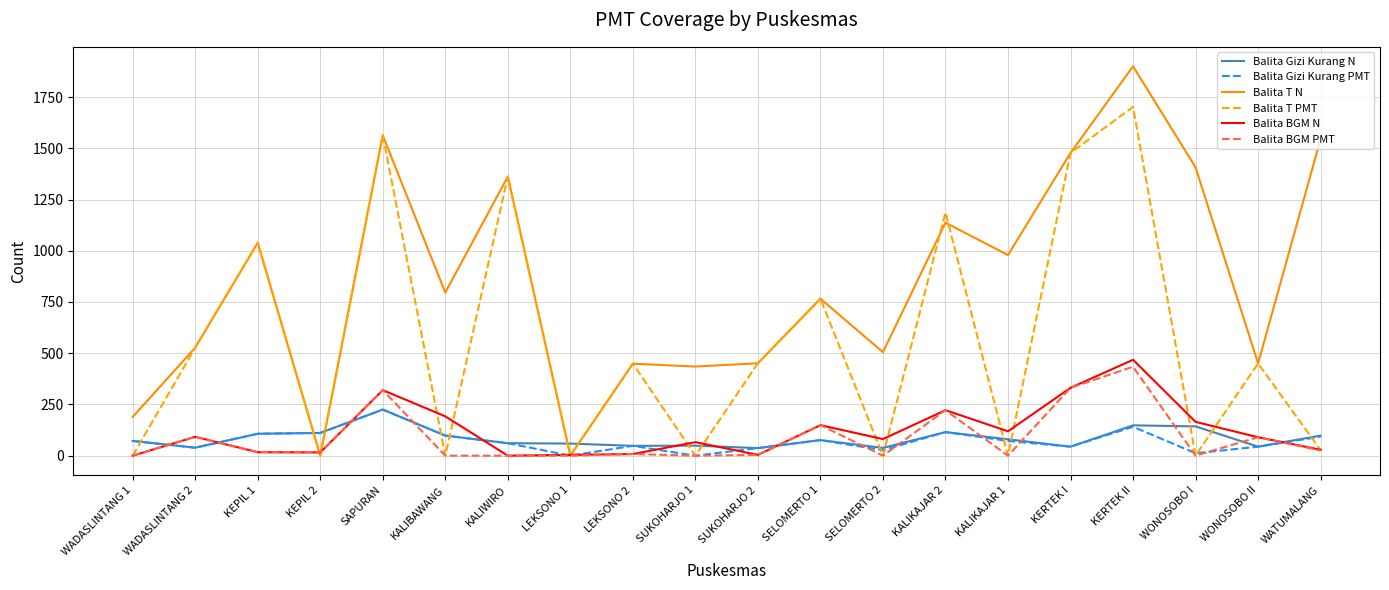

Which series has the largest range (max minus min)?

Balita T N